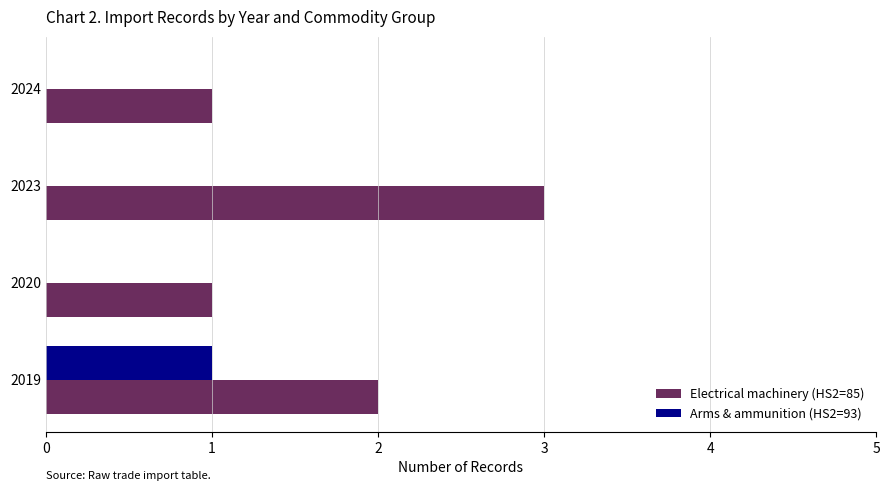

Is the value of Arms & ammunition (HS2=93) at 2024 greater than the value of Electrical machinery (HS2=85) at 2023?

No